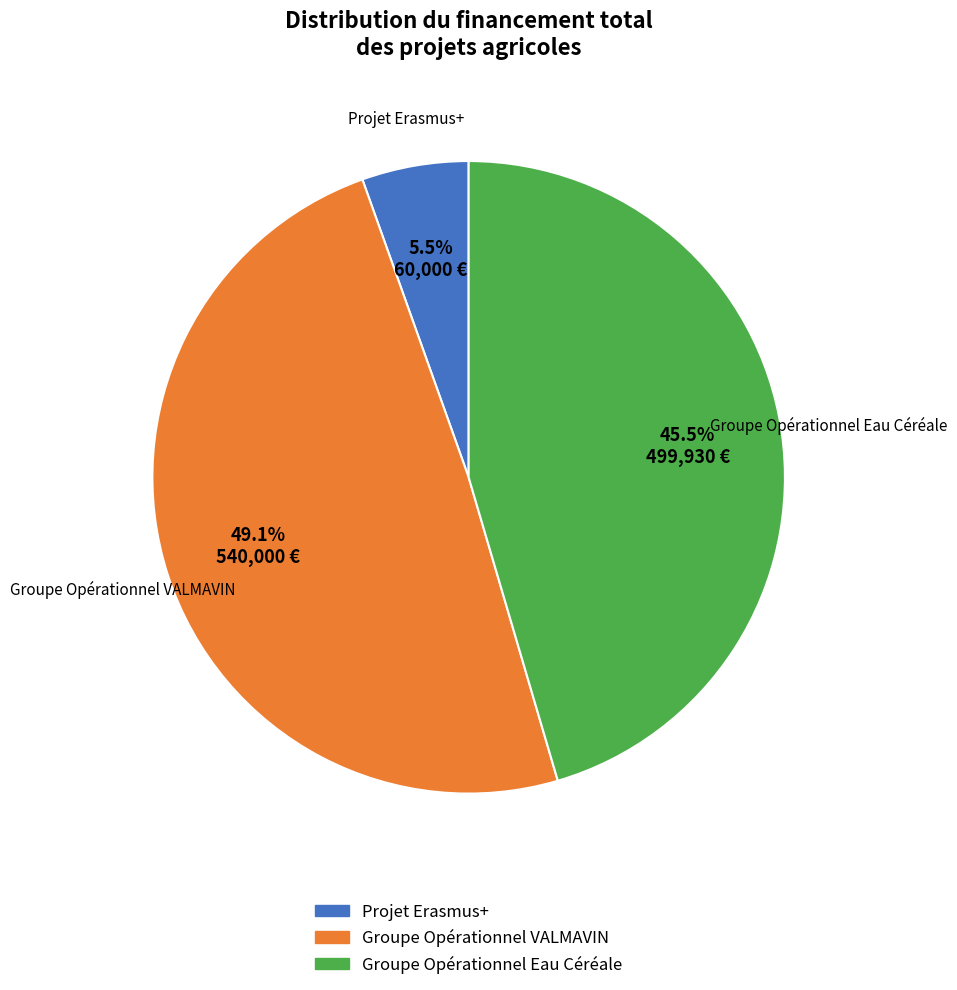

To the nearest percent, what is the difference between the largest and smallest slice percentages?

44%